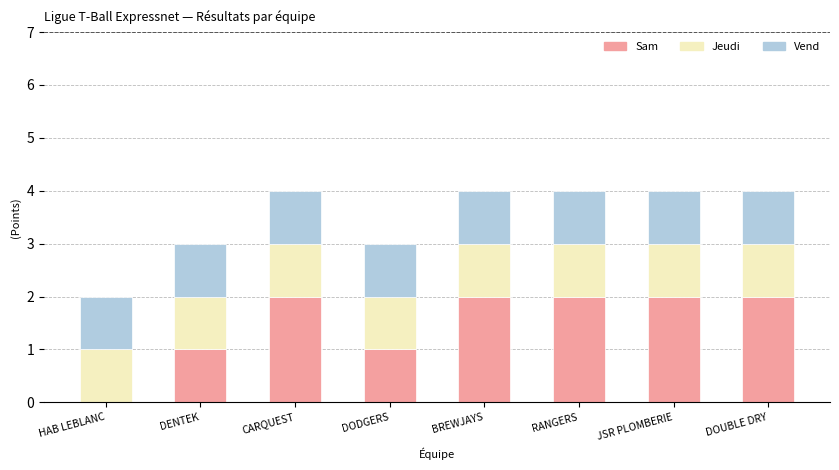

How many Sam values are between 1 and 2?

7